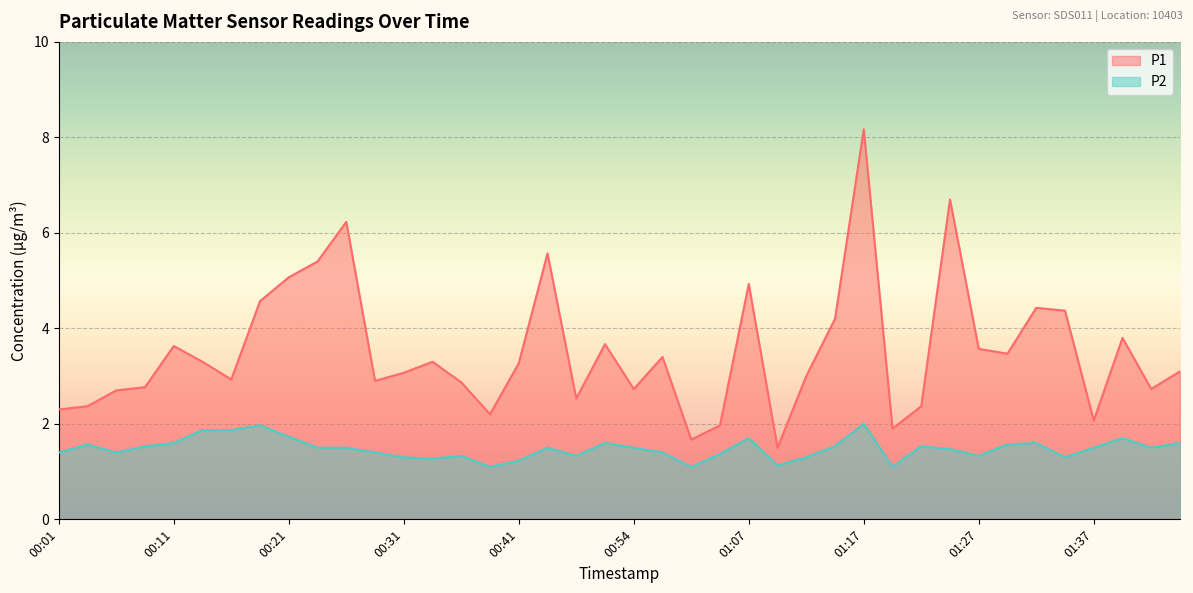

How many interior local valleys does the P2 series have?

10